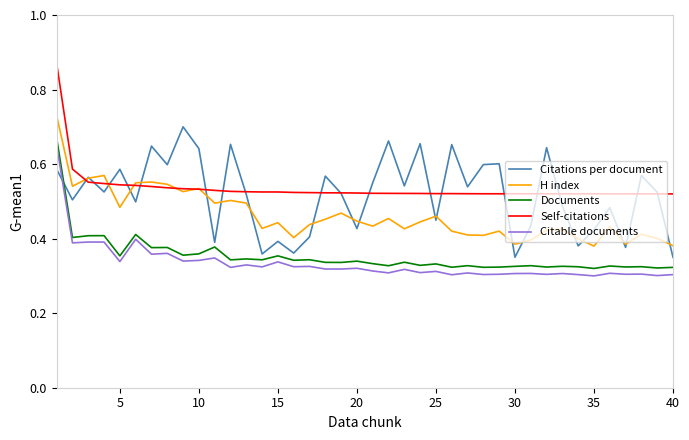

True or false: Self-citations and Documents cross at least once.

False